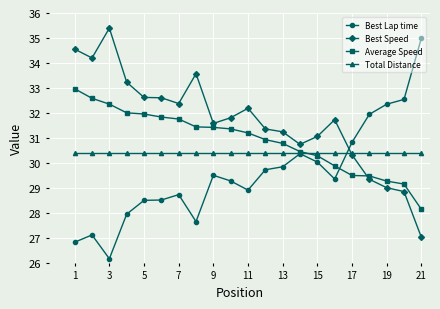

Rank the series by their maximum value, from highest to lowest.

Best Speed, Best Lap time, Average Speed, Total Distance